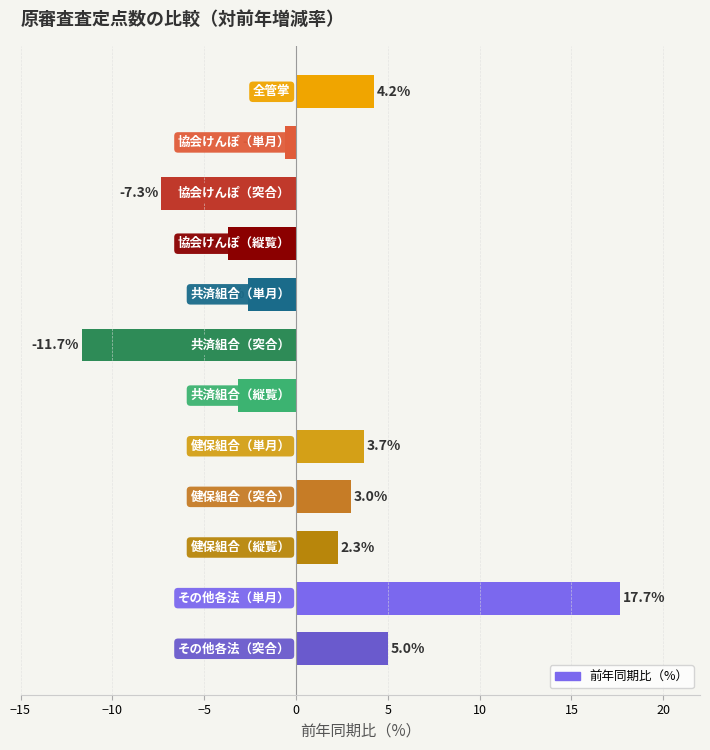

Count the number of data series in this chart.

1